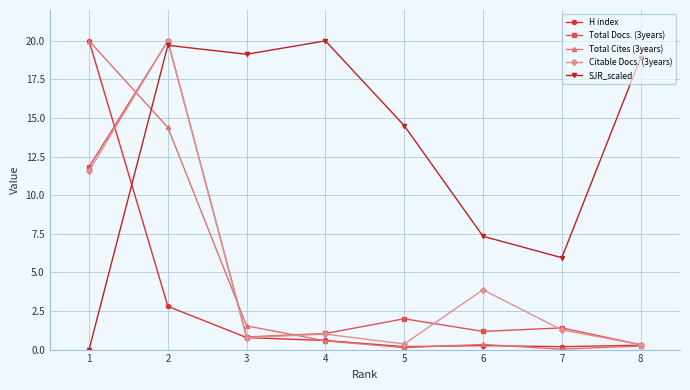

True or false: Total Docs. (3years) has a value of 2.0 at 6.

False